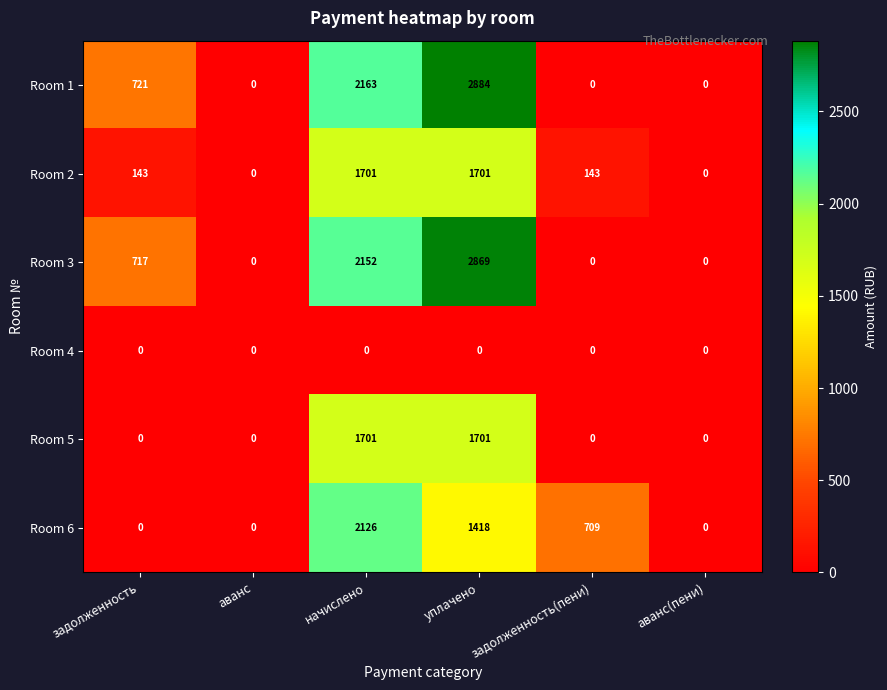

Which series has the widest spread of values?

Room 1